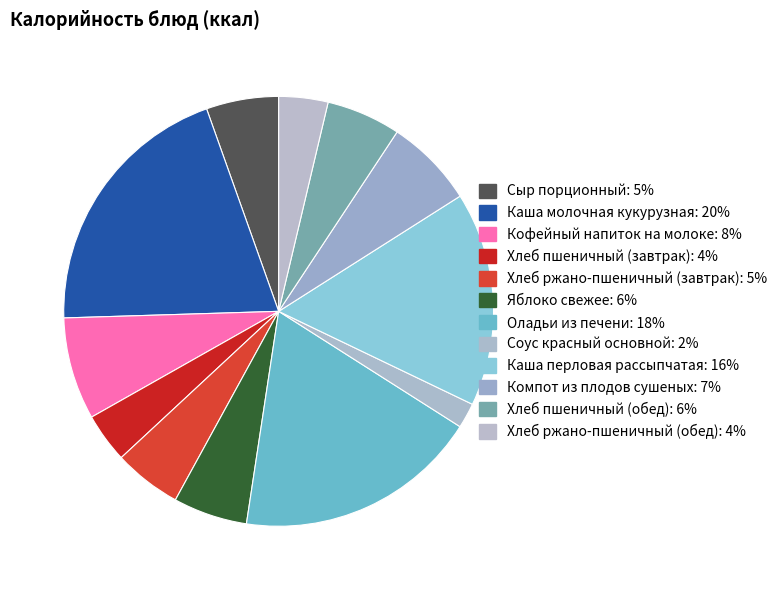

What is the total percentage of Хлеб ржано-пшеничный (завтрак) and Сыр порционный?

10.6%